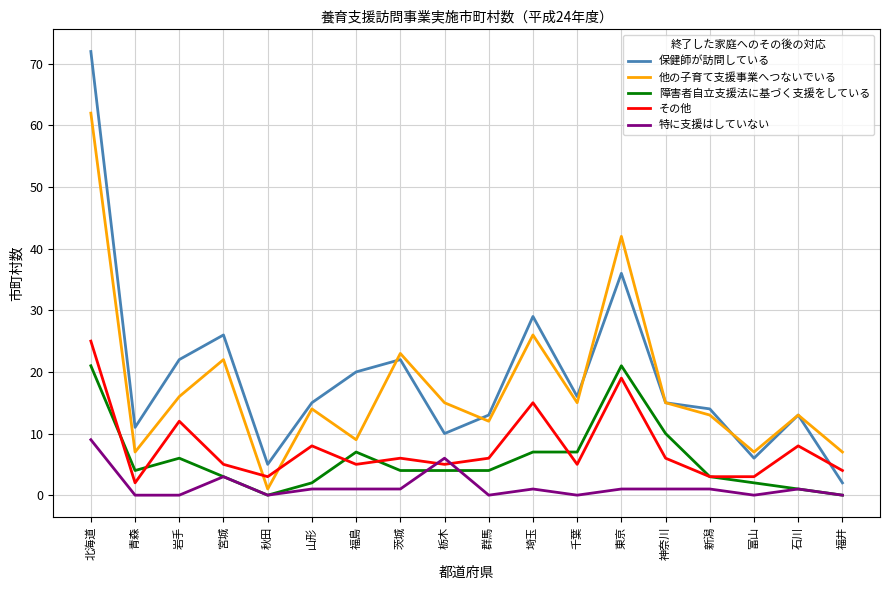

At which label is 他の子育て支援事業へつないでいる closest to 31?

埼玉